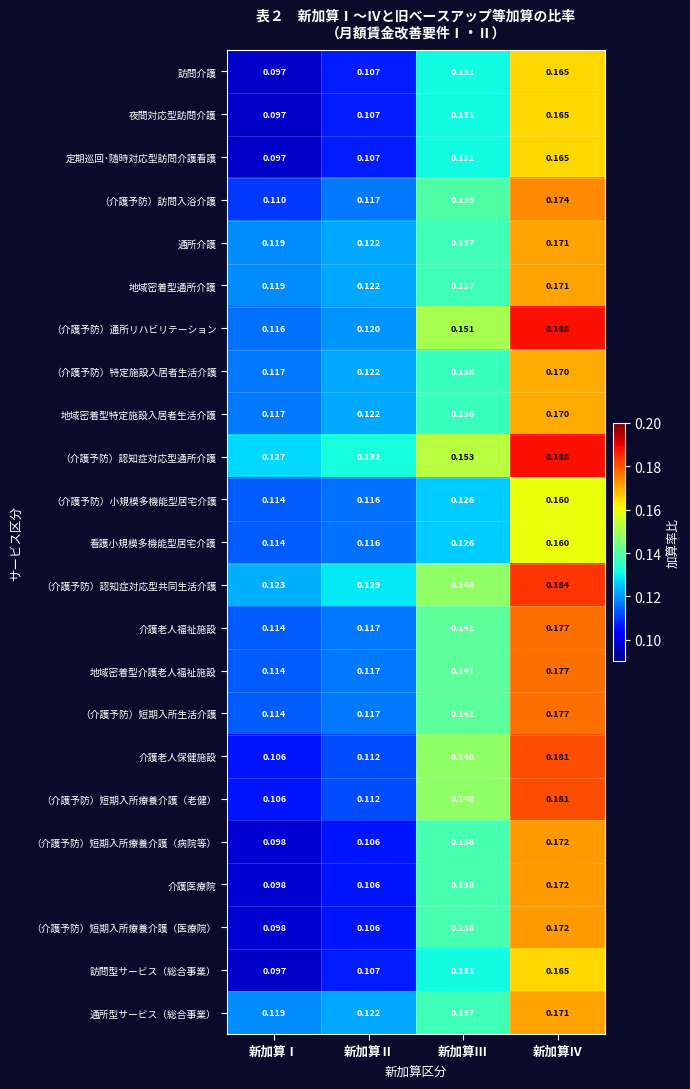

Between 新加算Ⅲ and 新加算Ⅳ, which series saw the biggest shift?

（介護予防）通所リハビリテーション